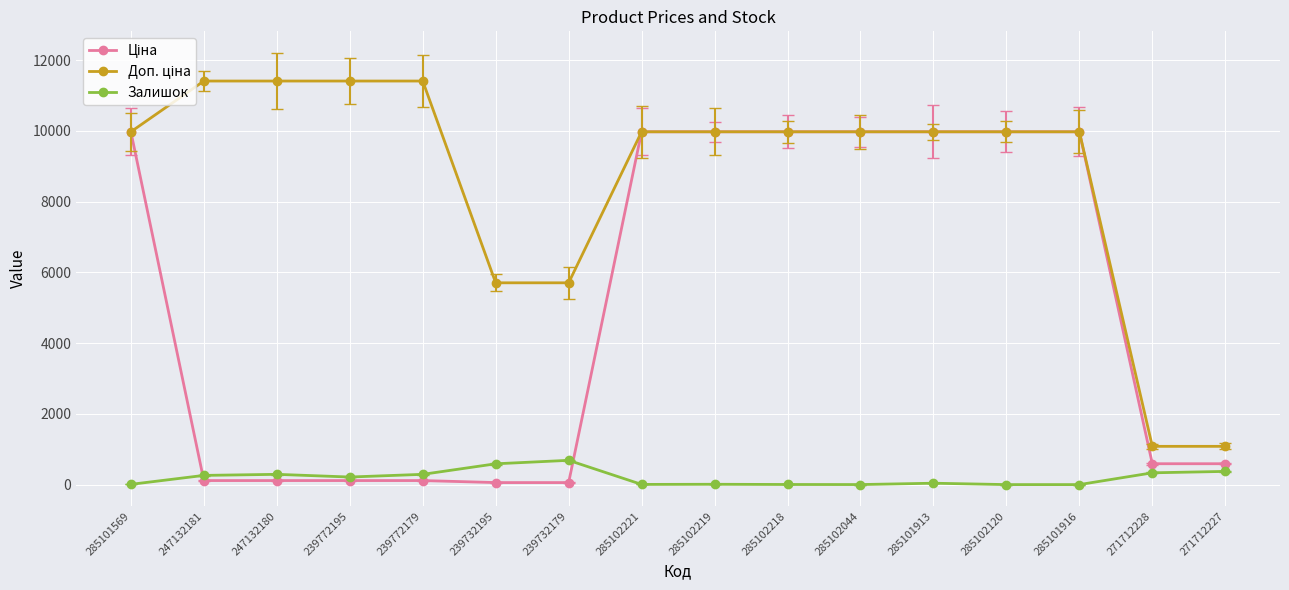

What is the maximum value for Залишок?

686.0